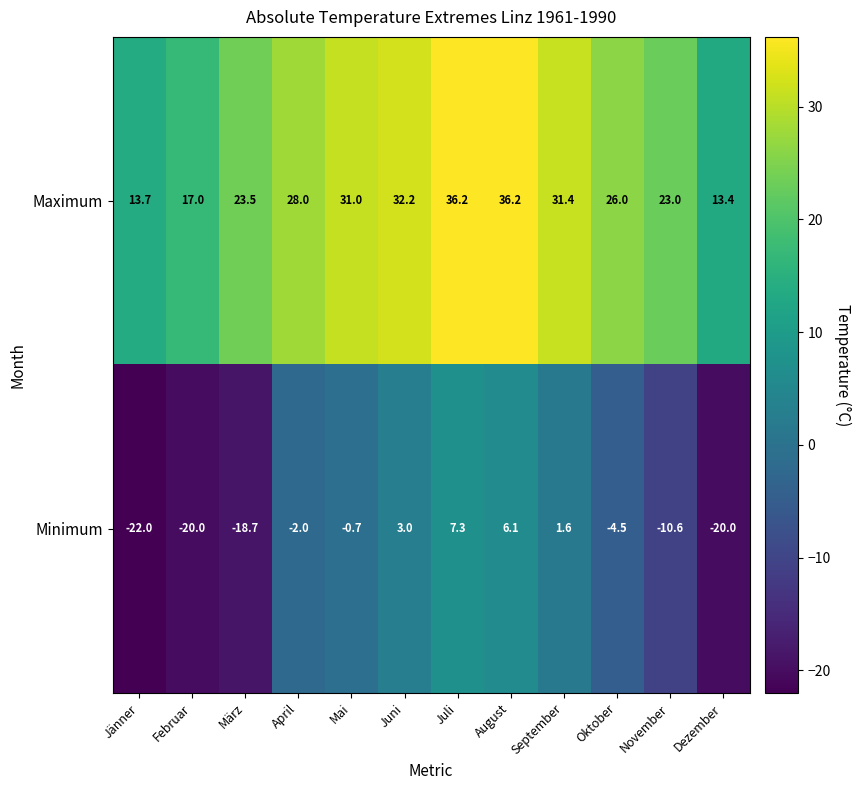

Where is Maximum nearest to the value 24?

März